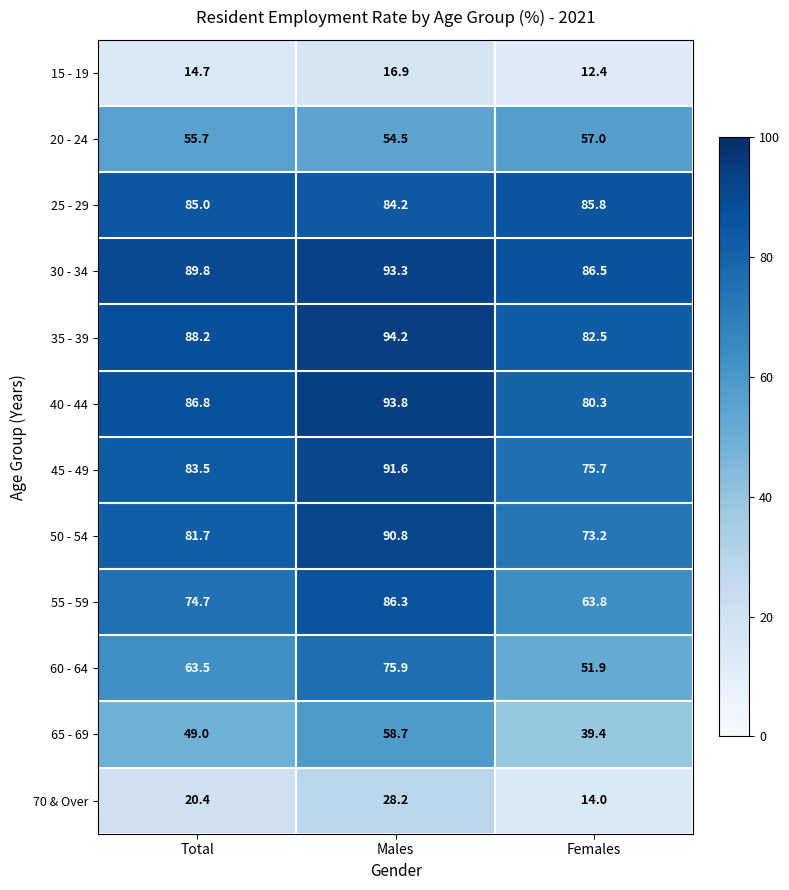

Count the number of data series in this chart.

12